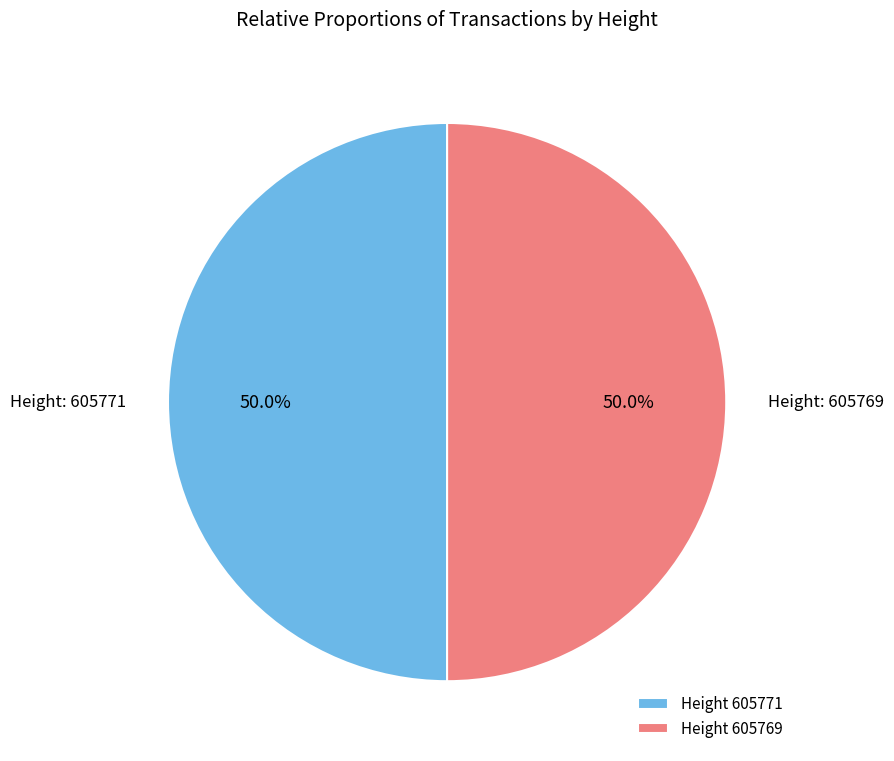

What is the ratio of the value at Height 605771 to the value at Height 605769?

1.0